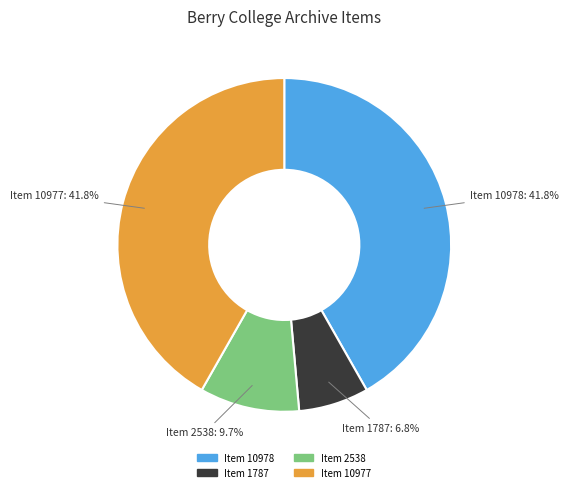

Approximately how many times larger is the value at Item 10977 compared to Item 2538?

4.3